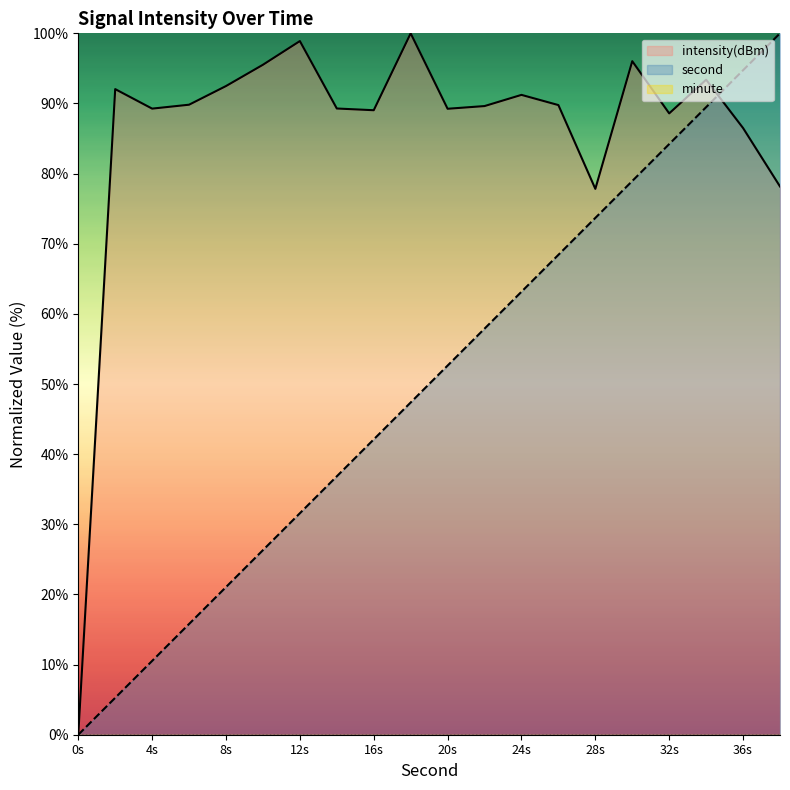

Which series has the largest range (max minus min)?

second